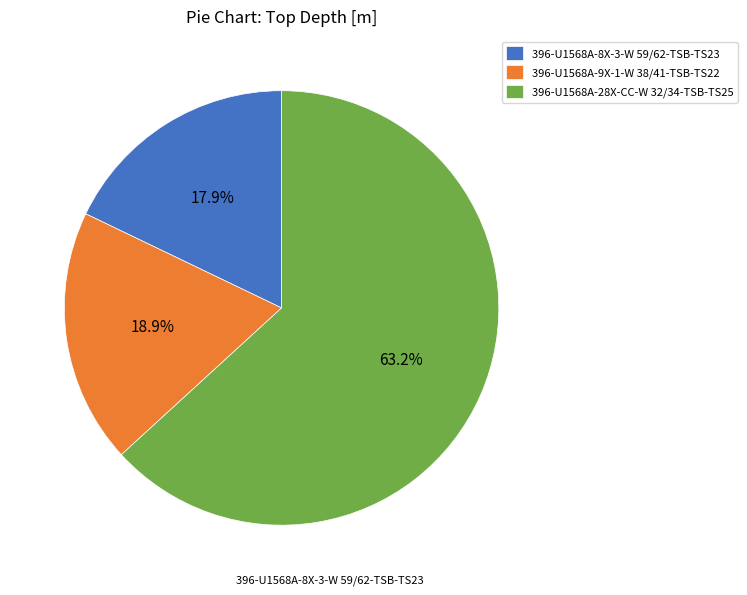

To the nearest percent, what portion does 396-U1568A-28X-CC-W 32/34-TSB-TS25 represent?

63%